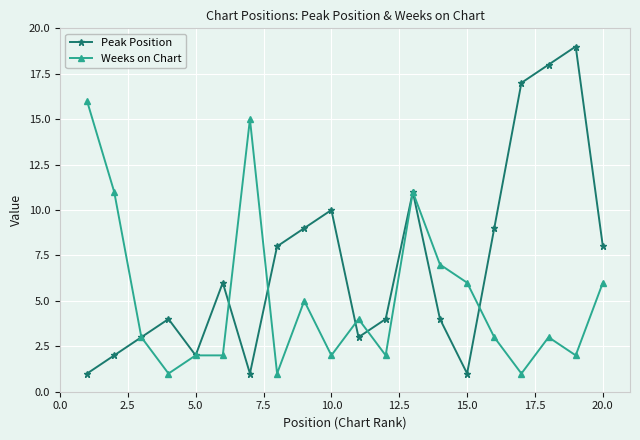

True or false: Peak Position has more than 2 points higher than both neighbors.

True